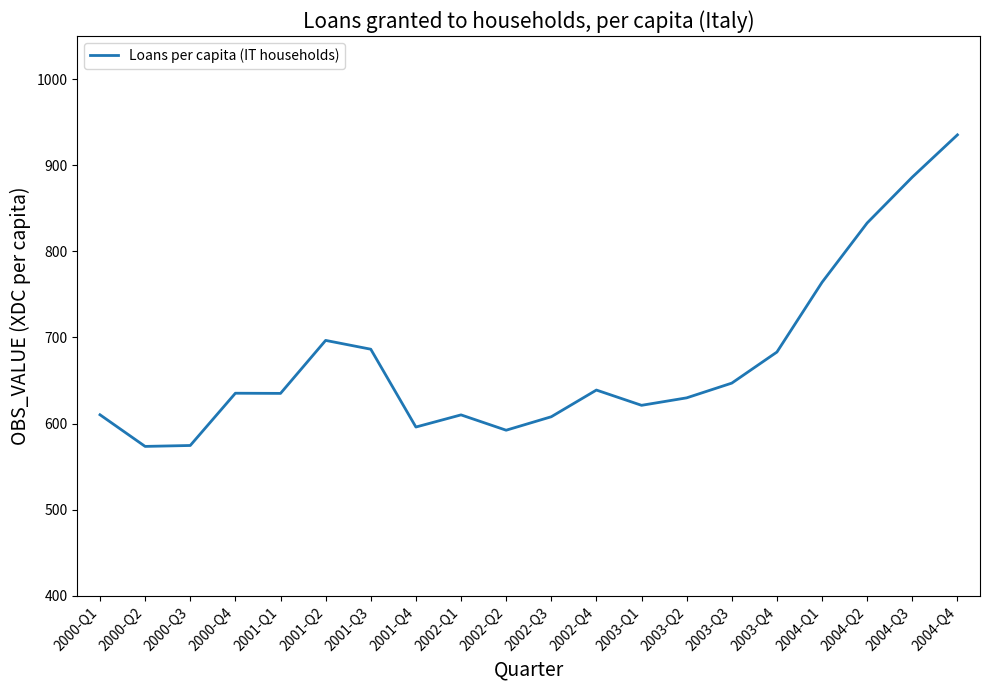

Where is the data nearest to the value 754?

2004-Q1